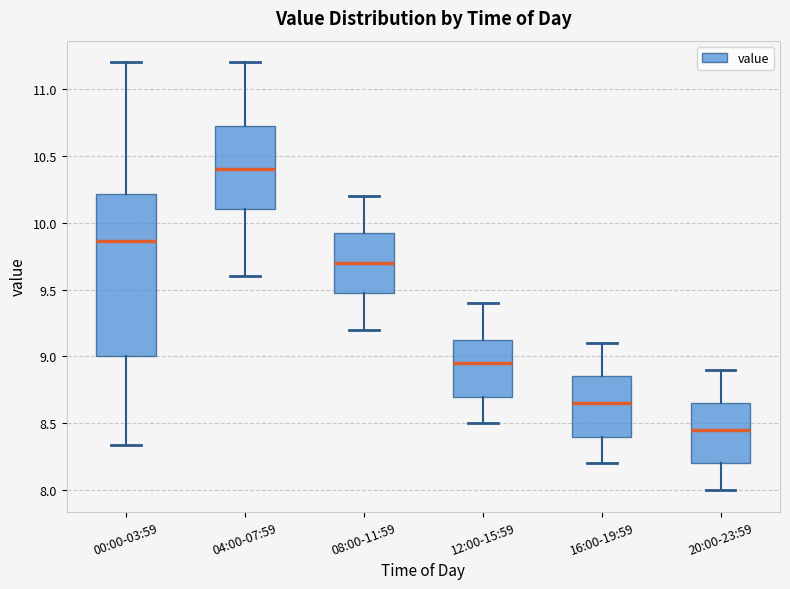

Reading left to right, transcribe this box plot: for each box, give where its median line is, the range the box spans, and where its two whiskers end, as read against the y-axis. The values are not printed on the chart, so give them approximately, as read against the axis.

00:00-03:59: median 9.85, box 9.00 to 10.20, whiskers 8.35 to 11.20
04:00-07:59: median 10.40, box 10.10 to 10.75, whiskers 9.60 to 11.20
08:00-11:59: median 9.70, box 9.50 to 9.95, whiskers 9.20 to 10.20
12:00-15:59: median 8.95, box 8.70 to 9.15, whiskers 8.50 to 9.40
16:00-19:59: median 8.65, box 8.40 to 8.85, whiskers 8.20 to 9.10
20:00-23:59: median 8.45, box 8.20 to 8.65, whiskers 8.00 to 8.90